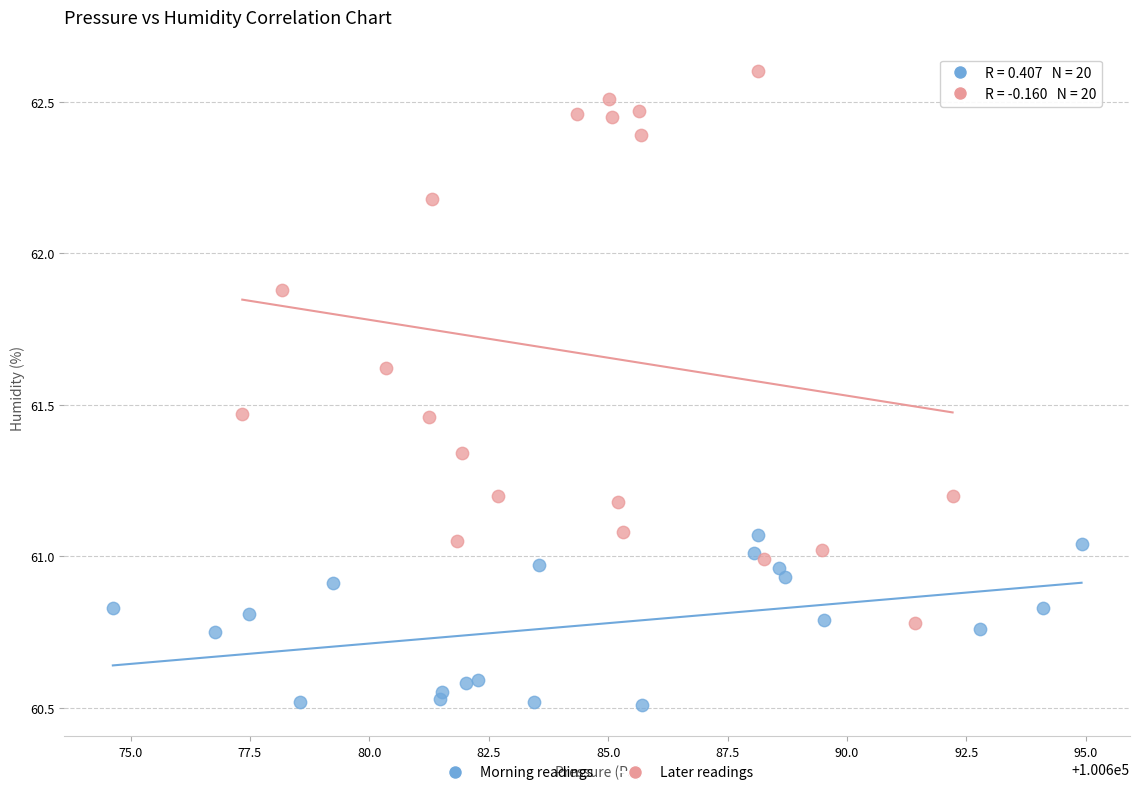

Which series contains the lowest Y value?

Morning readings